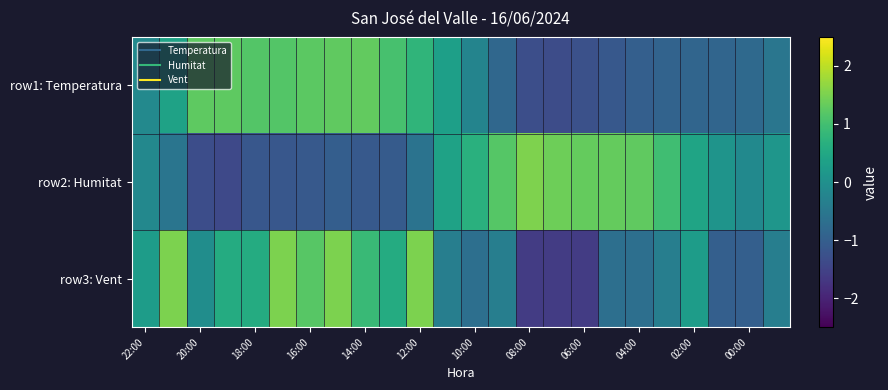

Which series has the largest total across all categories?

row1: Temperatura